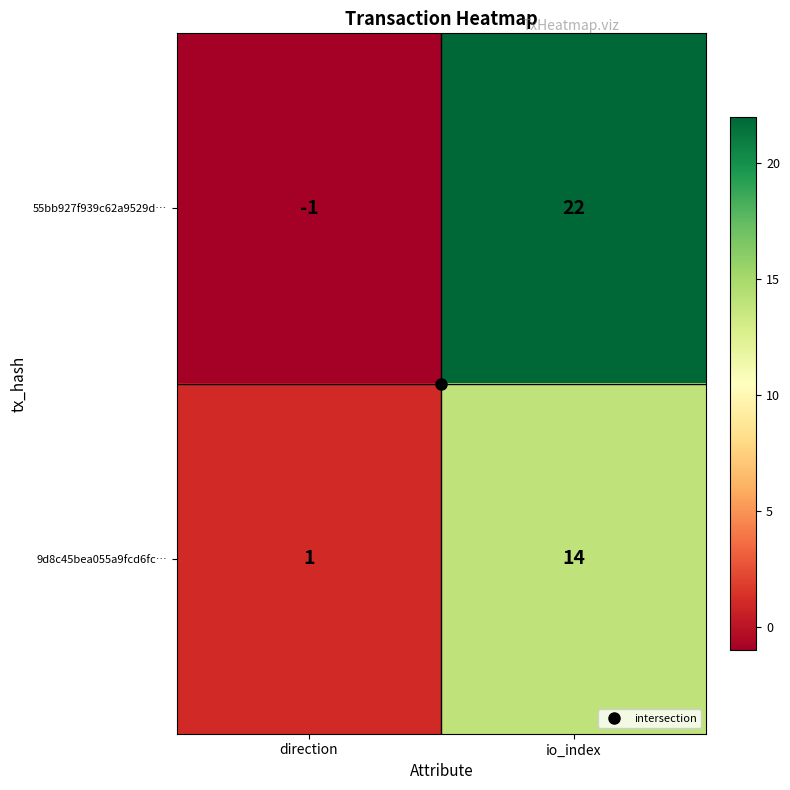

Which series changed the most between direction and io_index?

55bb927f939c62a9529d…